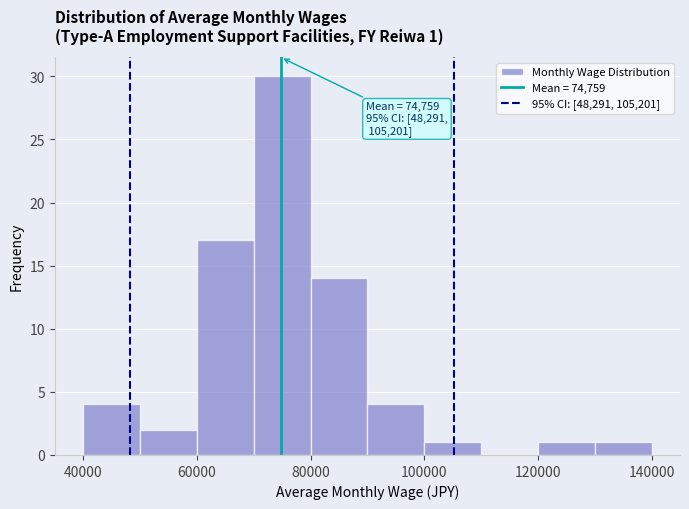

Over which range of the x-axis is the bar tallest?

70000 to 80000